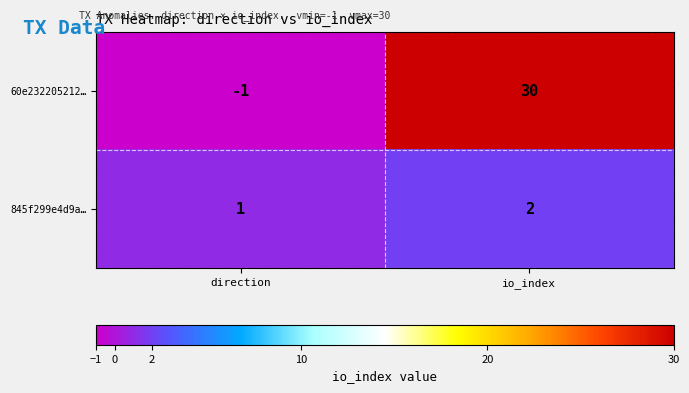

The 845f299e4d9a… series shows 1 at direction. True or false?

True